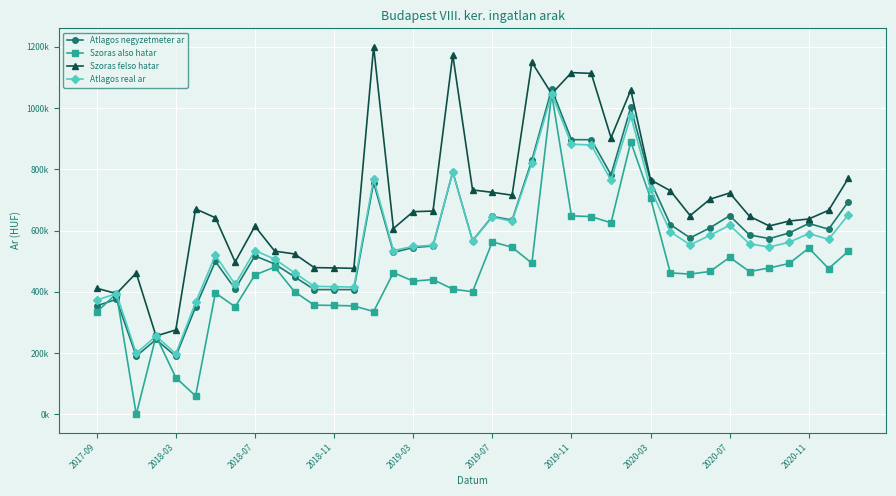

What is the value of the Atlagos negyzetmeter ar point at the 17th from the left?

545034